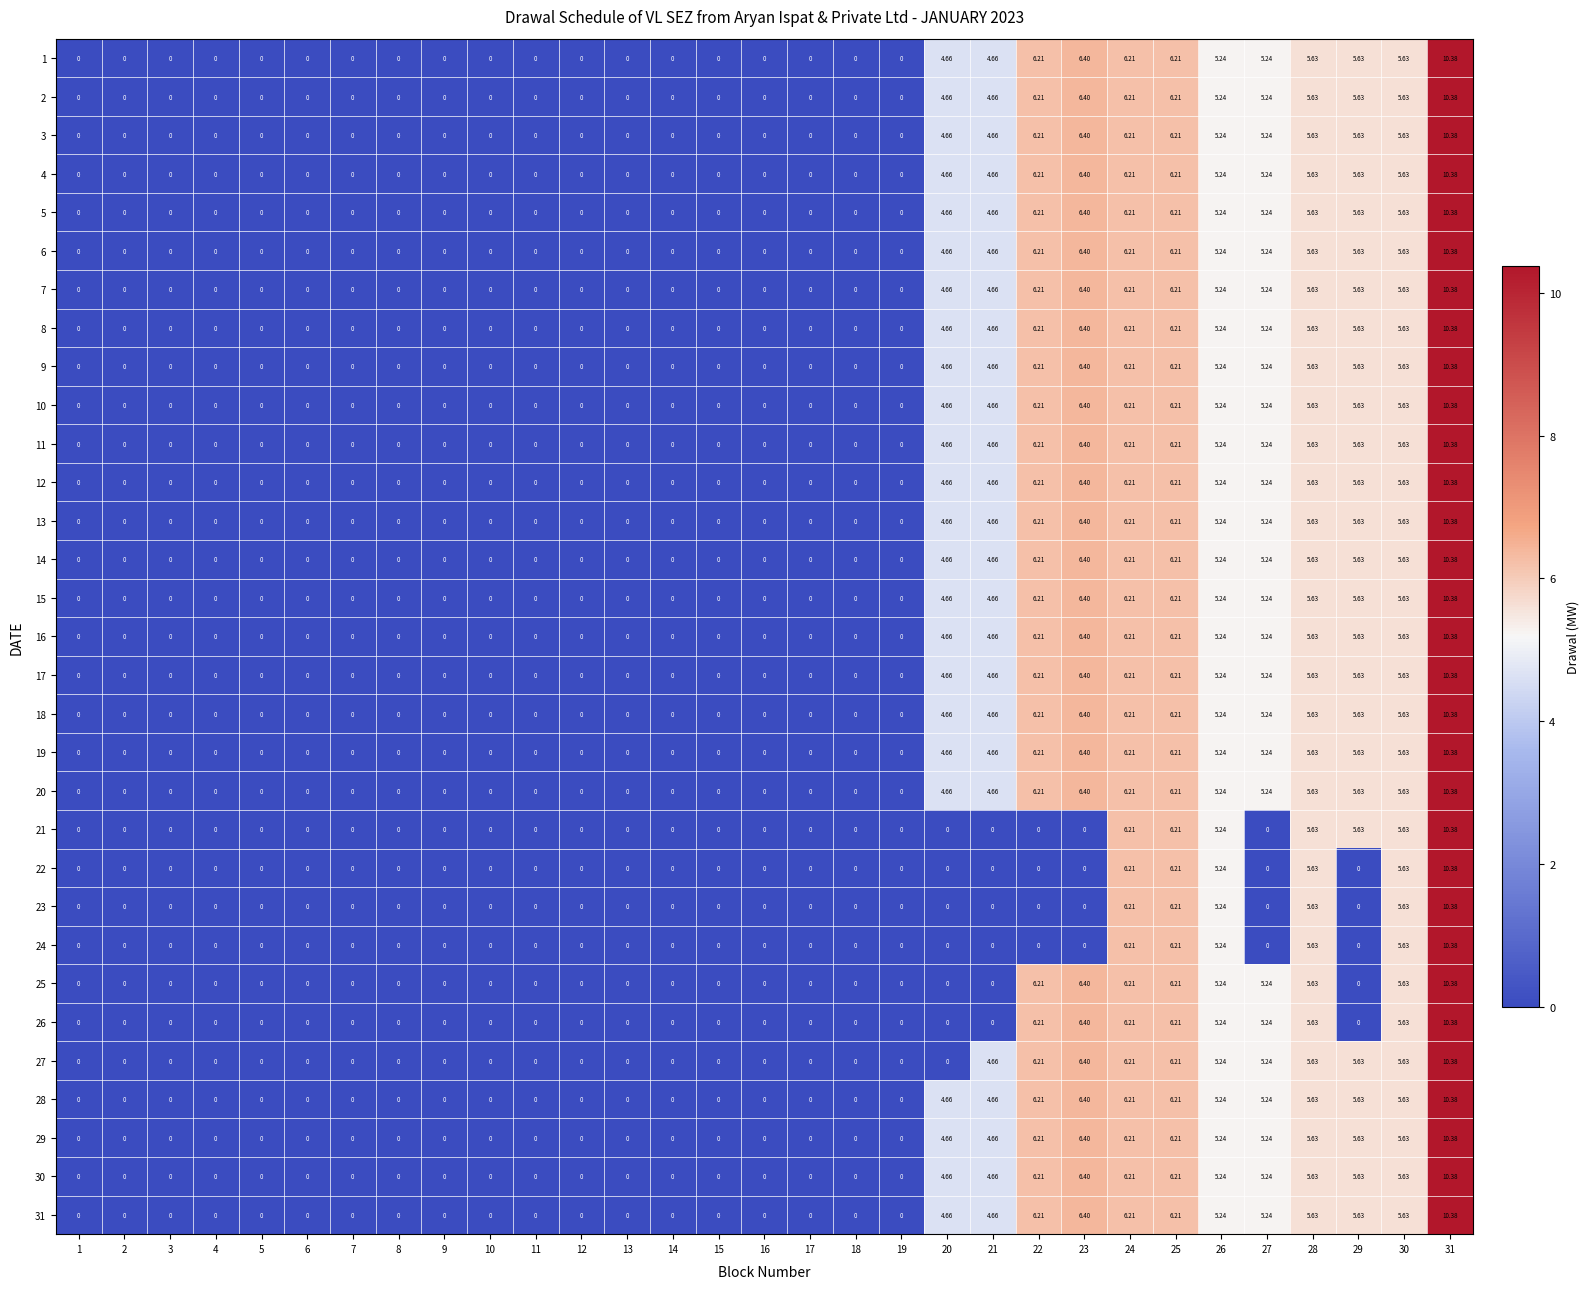

Is the value of 30 at 26 greater than the value of 9 at 4?

Yes